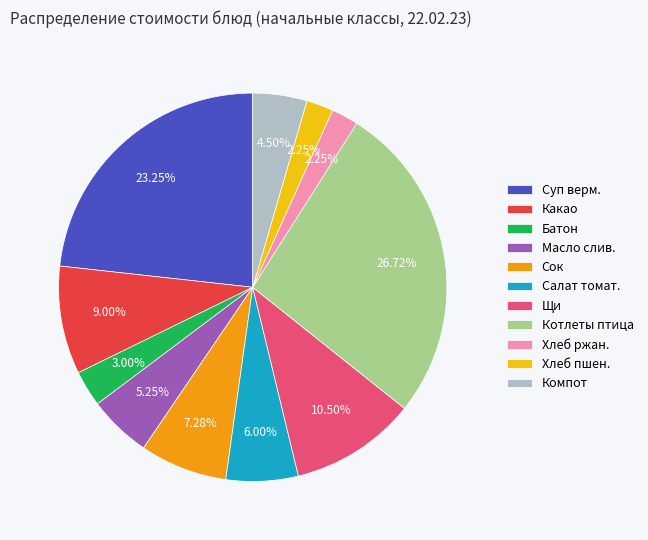

Do Щи and Суп верм. together represent more than half of the pie?

No